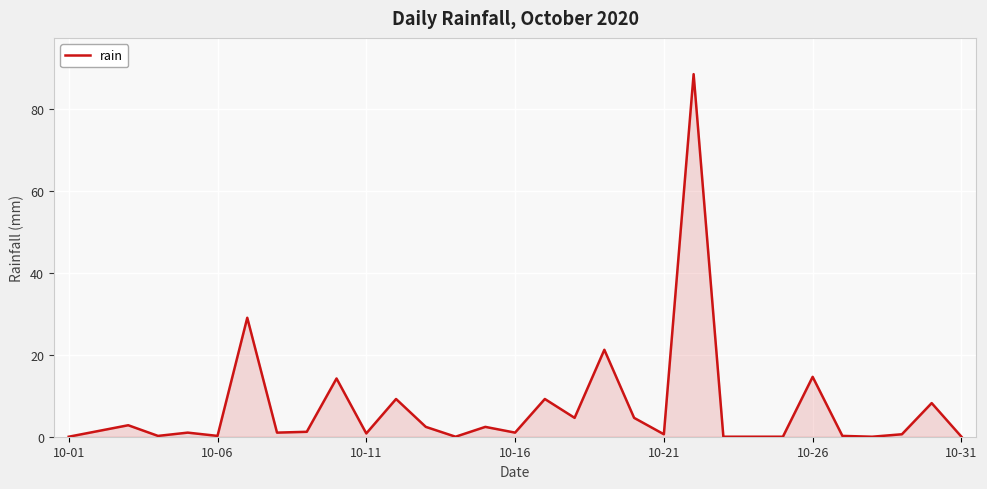

What is the greatest value displayed?

88.4